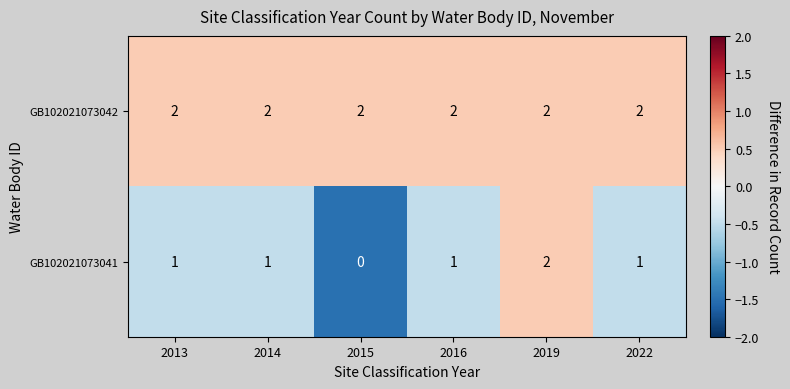

At which label does GB102021073041 reach its minimum?

2015